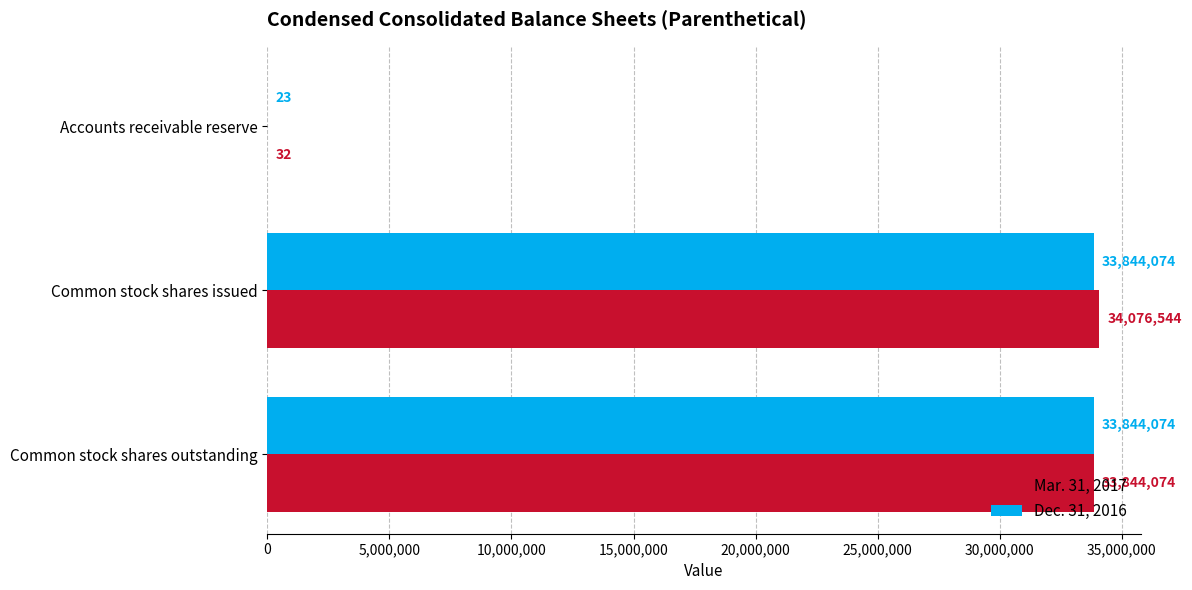

What is the total value across all series at Accounts receivable reserve?

55